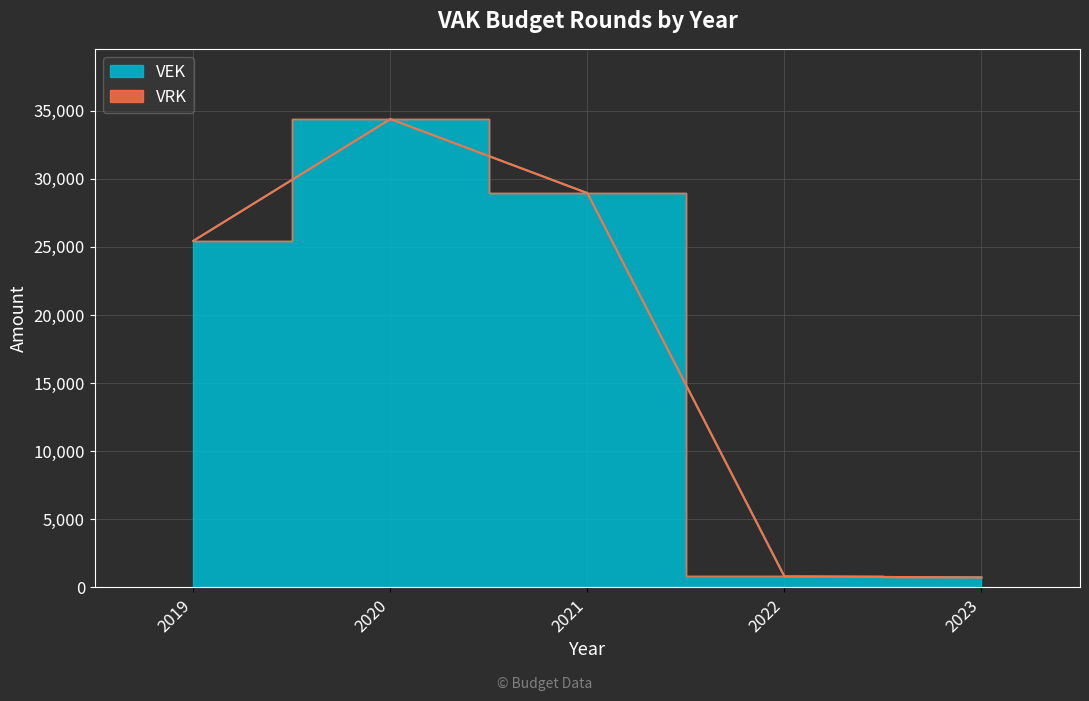

How many interior local peaks (higher than both neighbors) does the data have?

1